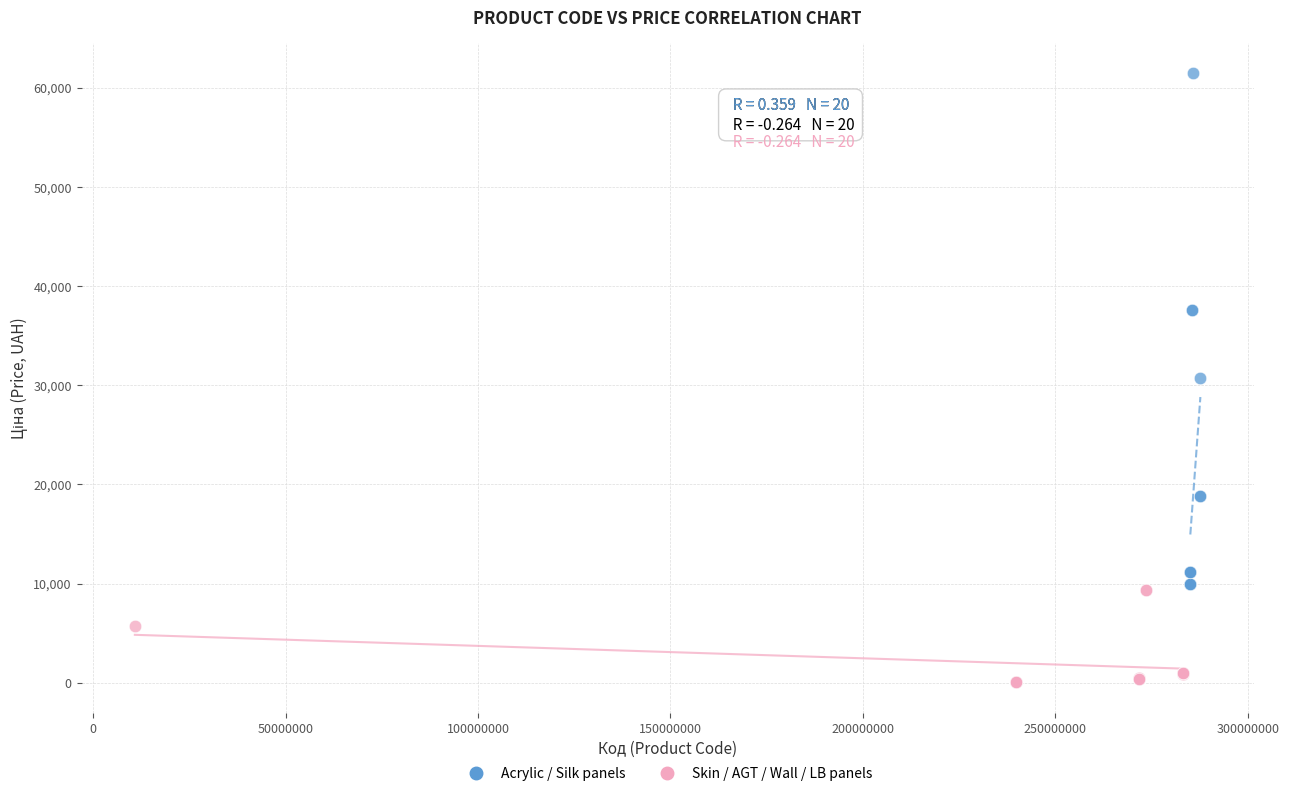

What are all the series names shown in the legend?

Acrylic / Silk panels, Skin / AGT / Wall / LB panels